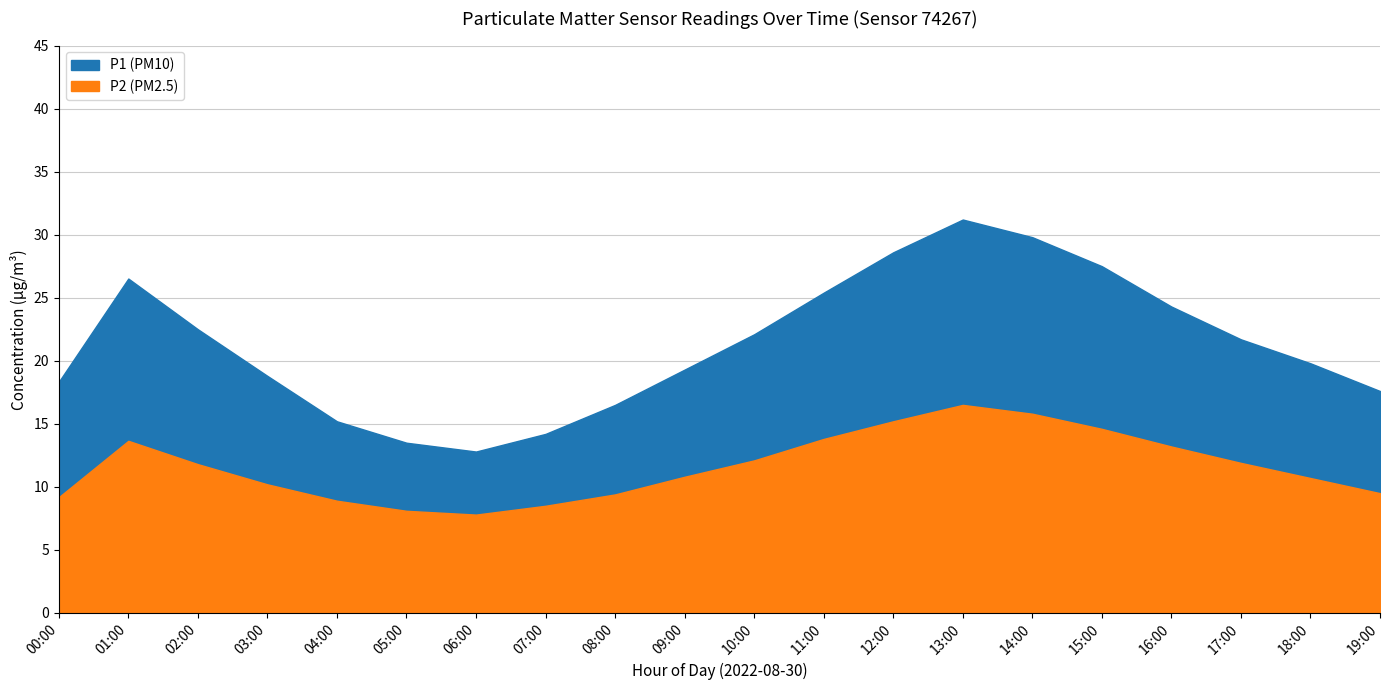

Reading left to right, what are all the values shown in this chart?

P1: 00:00=18.3	01:00=26.5	02:00=22.5	03:00=18.8	04:00=15.2	05:00=13.5	06:00=12.8	07:00=14.2	08:00=16.5	09:00=19.3	10:00=22.1	11:00=25.4	12:00=28.6	13:00=31.2	14:00=29.8	15:00=27.5	16:00=24.3	17:00=21.7	18:00=19.8	19:00=17.6
P2: 00:00=9.2	01:00=13.7	02:00=11.8	03:00=10.2	04:00=8.9	05:00=8.1	06:00=7.8	07:00=8.5	08:00=9.4	09:00=10.8	10:00=12.1	11:00=13.8	12:00=15.2	13:00=16.5	14:00=15.8	15:00=14.6	16:00=13.2	17:00=11.9	18:00=10.7	19:00=9.5